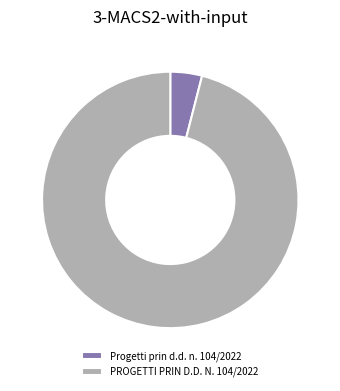

The Progetti prin d.d. n. 104/2022 slice represents 11% of the pie. True or false?

False